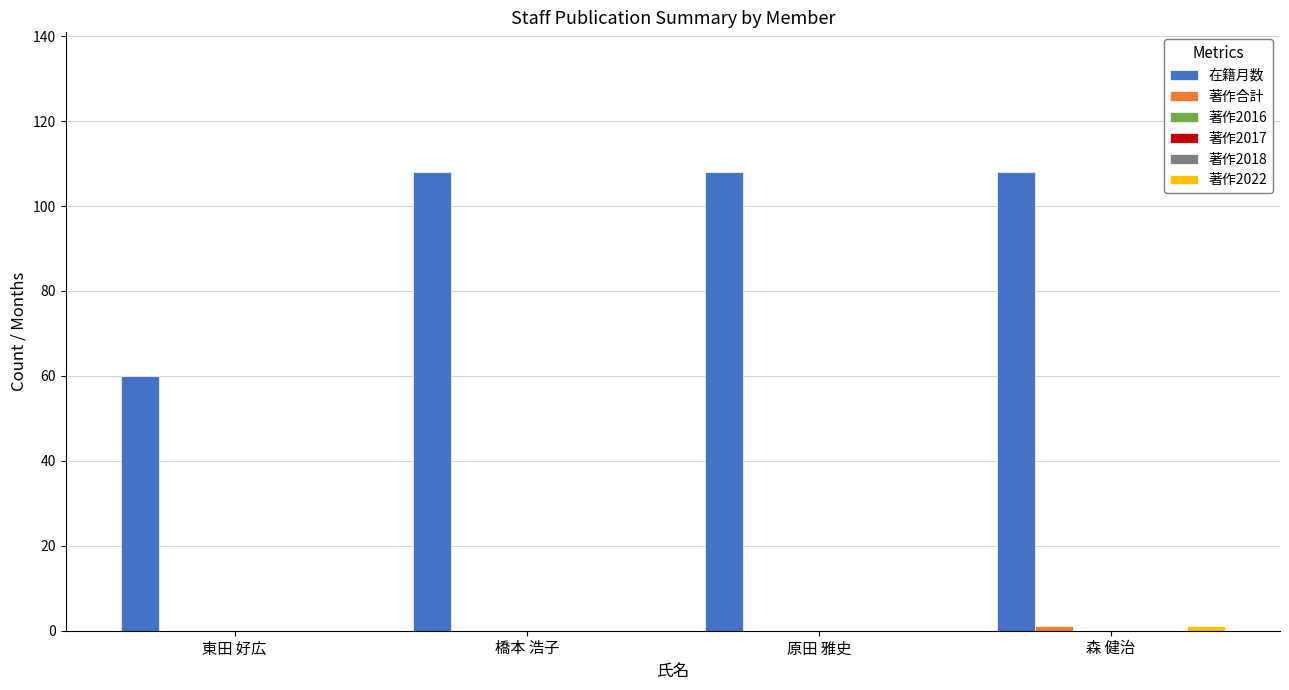

Rank the categories by 著作2022 value from lowest to highest.

東田 好広, 橋本 浩子, 原田 雅史, 森 健治